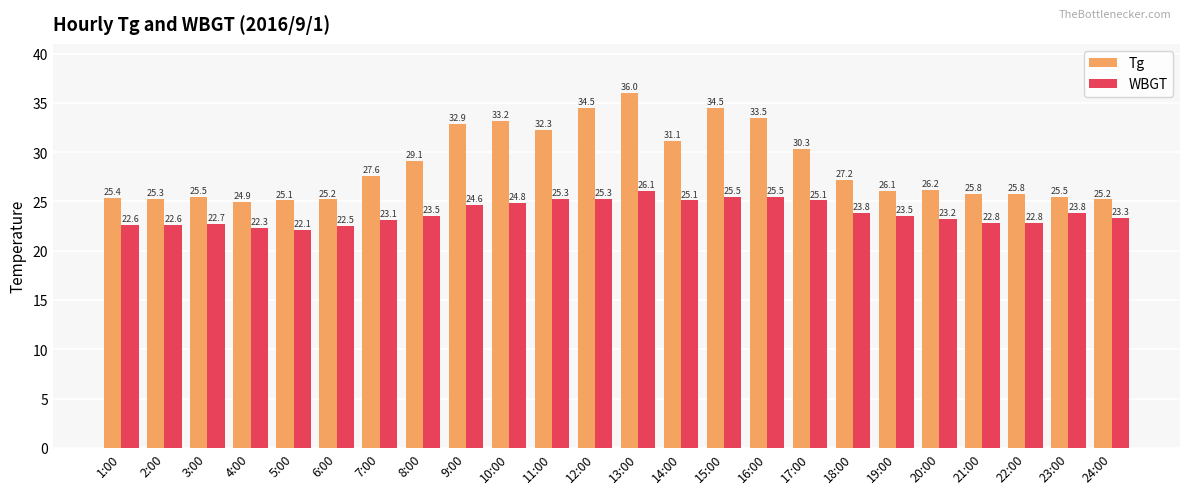

What is the total value across all series at 22:00?

48.6